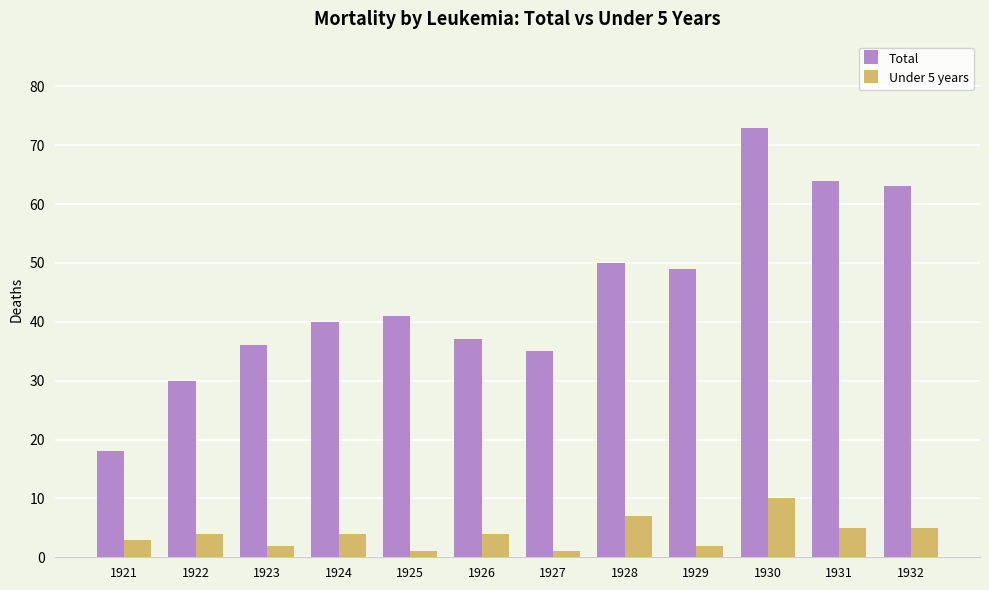

Does the chart contain any negative values?

No